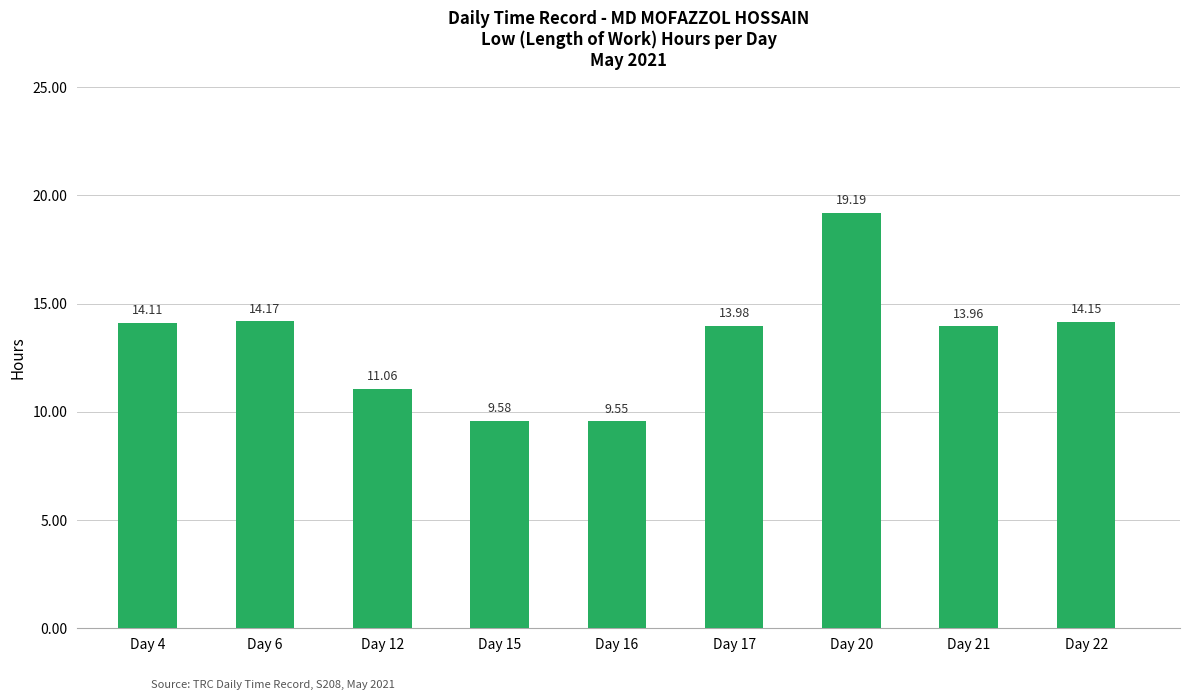

Are the bars grouped side by side (vs. stacked)?

No